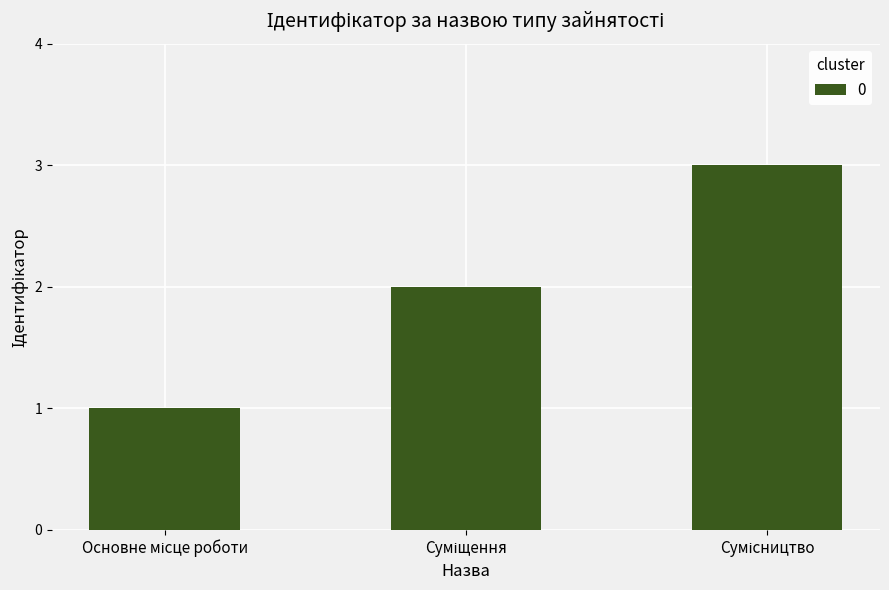

What is the maximum value shown in the chart?

3